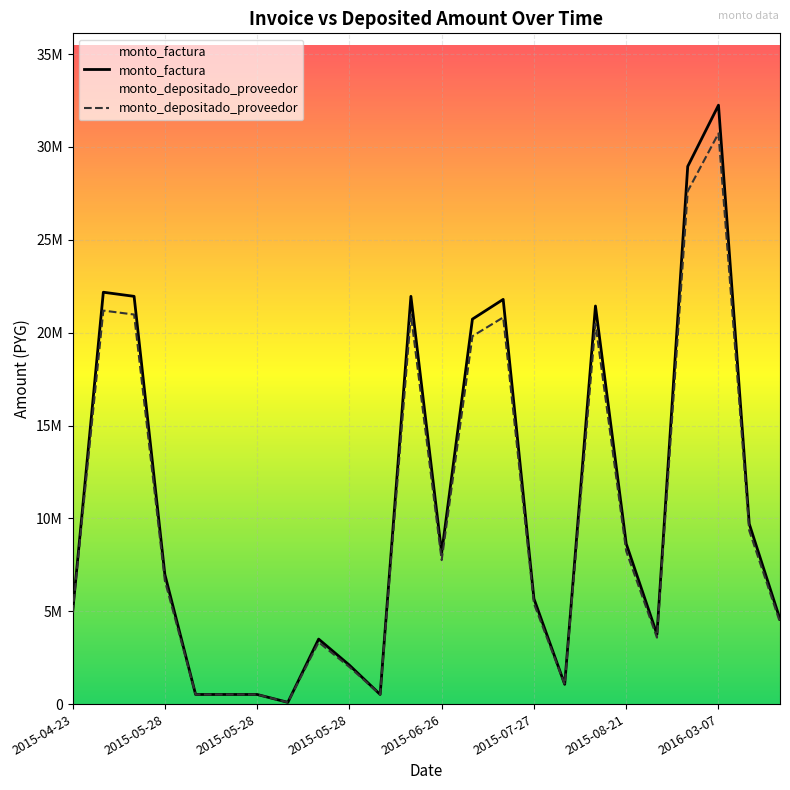

At which label does monto_depositado_proveedor reach its peak?

2016-03-07